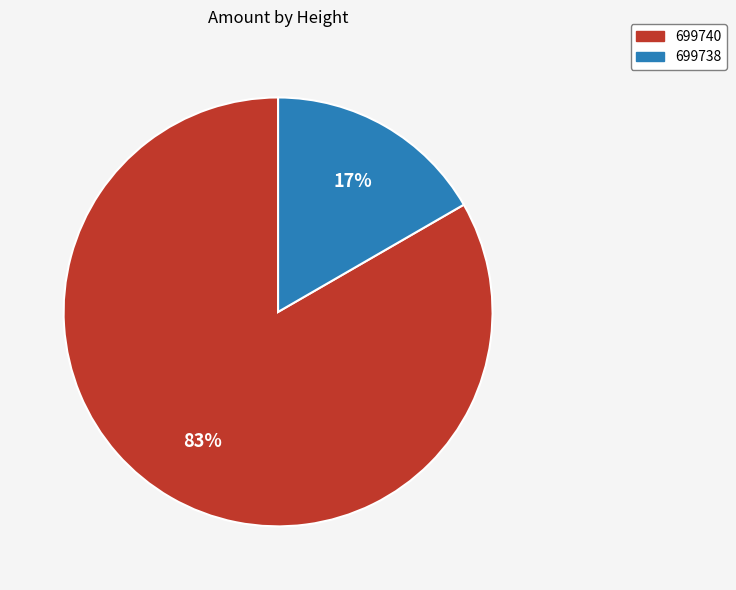

Do 699740 and 699738 together represent more than half of the pie?

Yes